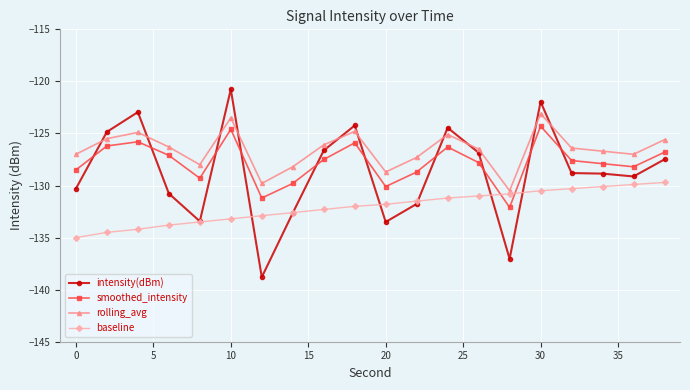

What are all the series names shown in the legend?

intensity(dBm), smoothed_intensity, rolling_avg, baseline